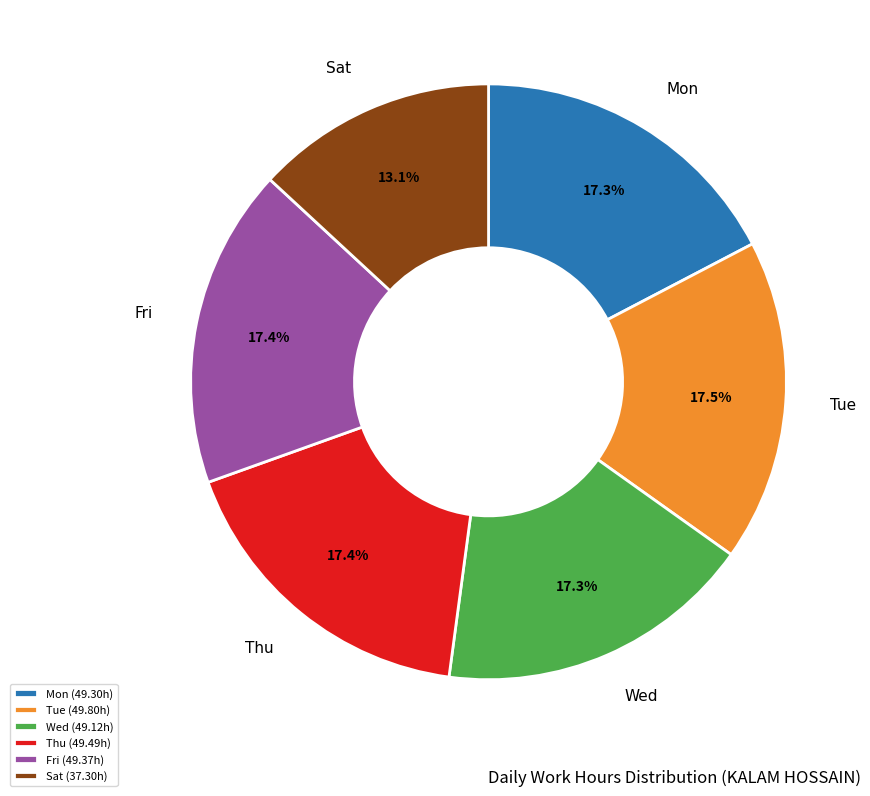

What percentage do Sat (37.30h) and Fri (49.37h) together represent?

30.5%